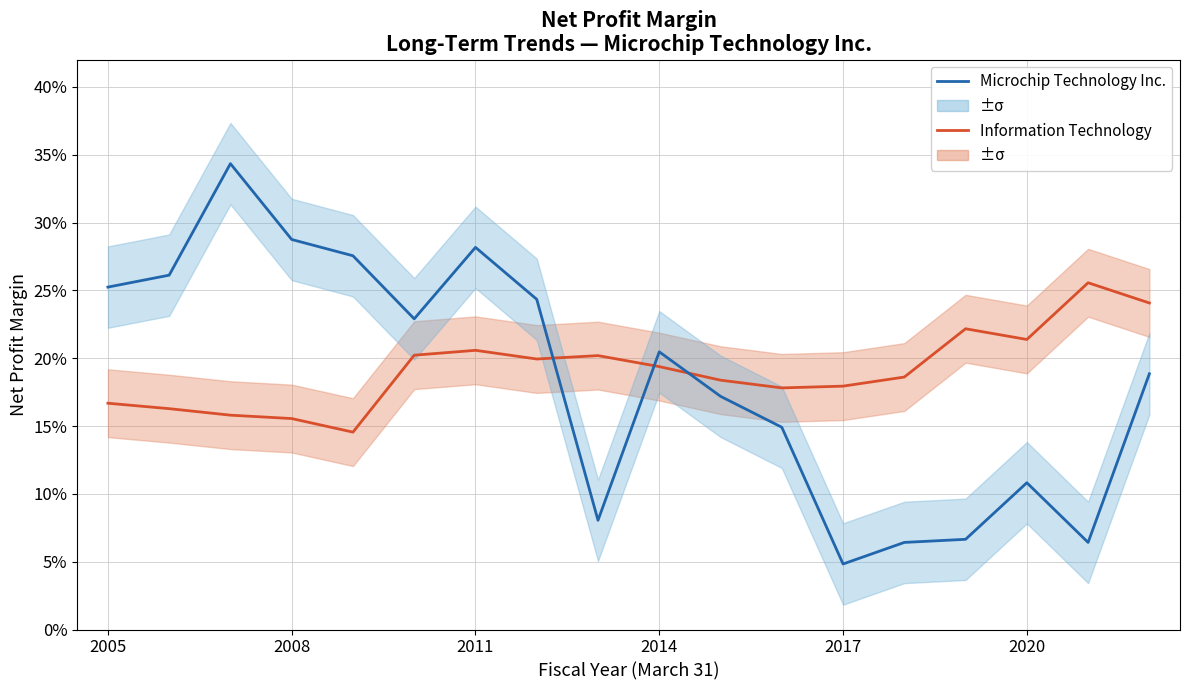

What is the total value across all series at 2011?

0.5